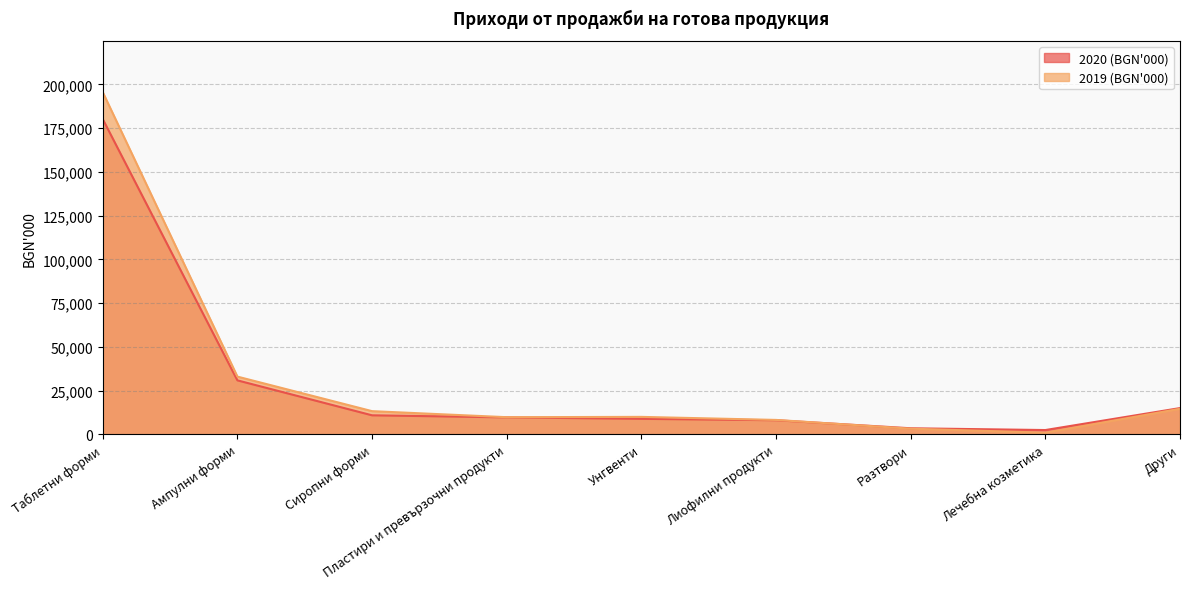

How many lines are shown in the chart?

2